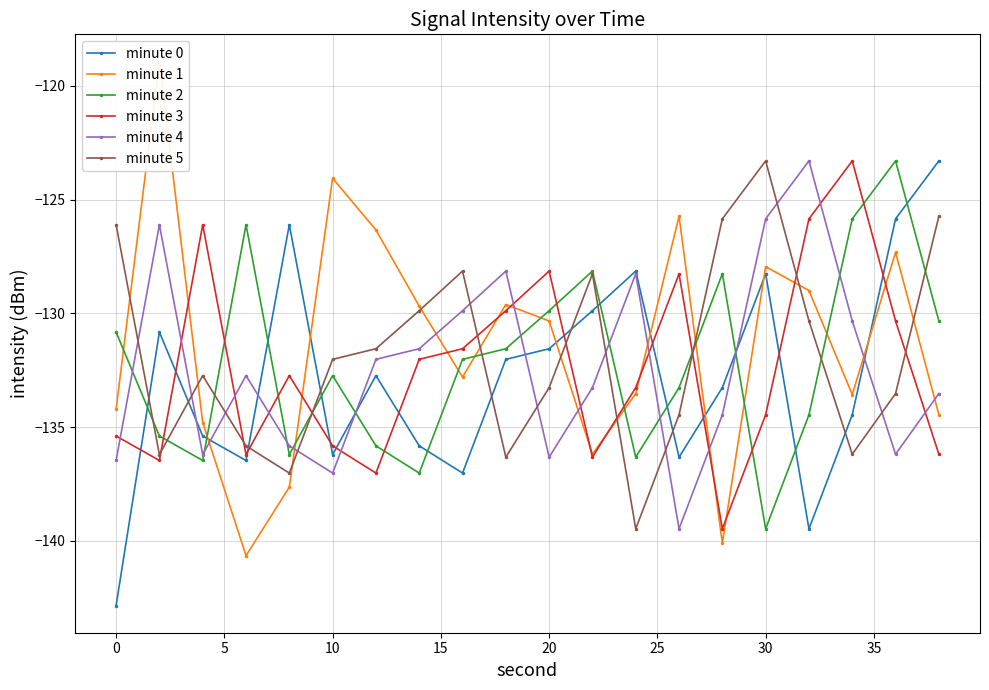

What is the difference between the highest and lowest values at 18?

12.9